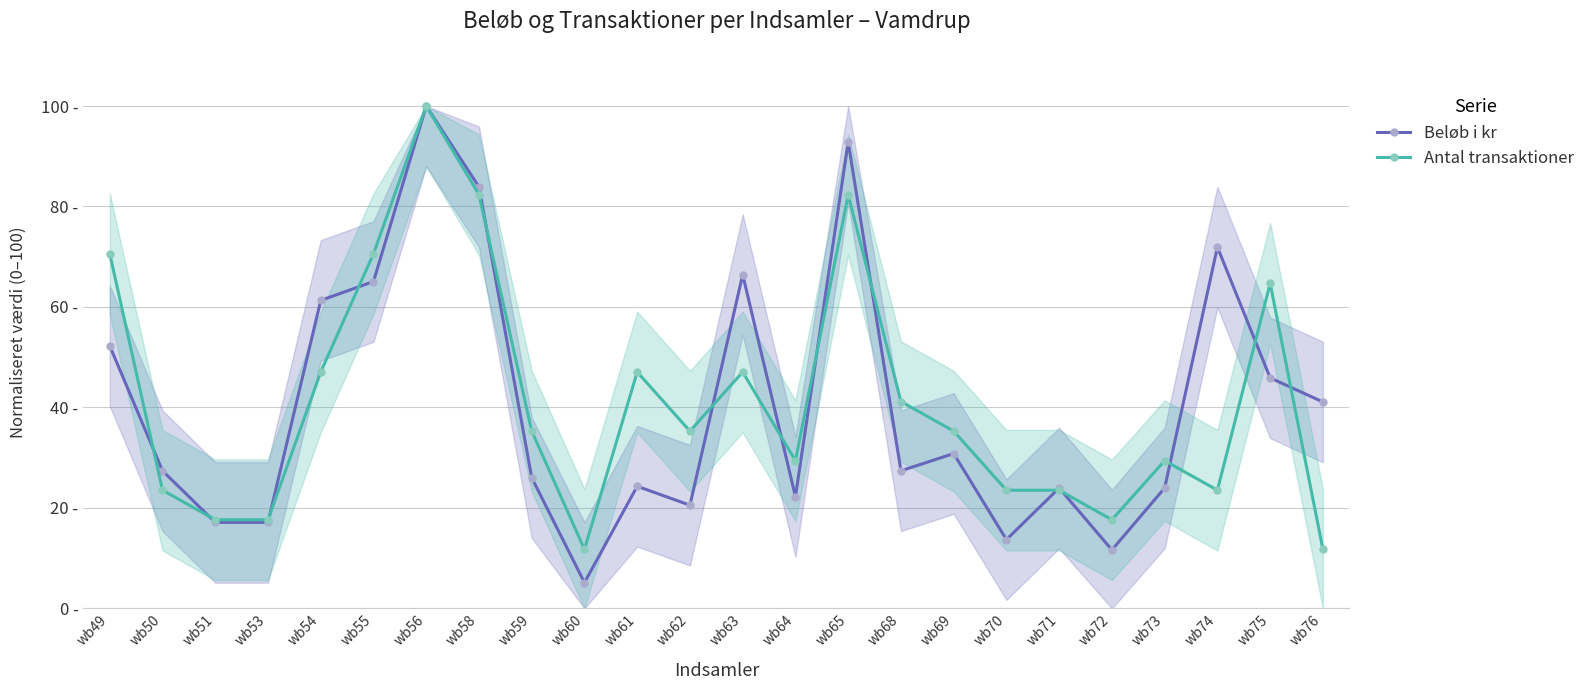

At how many categories does at least one series exceed 93?

1